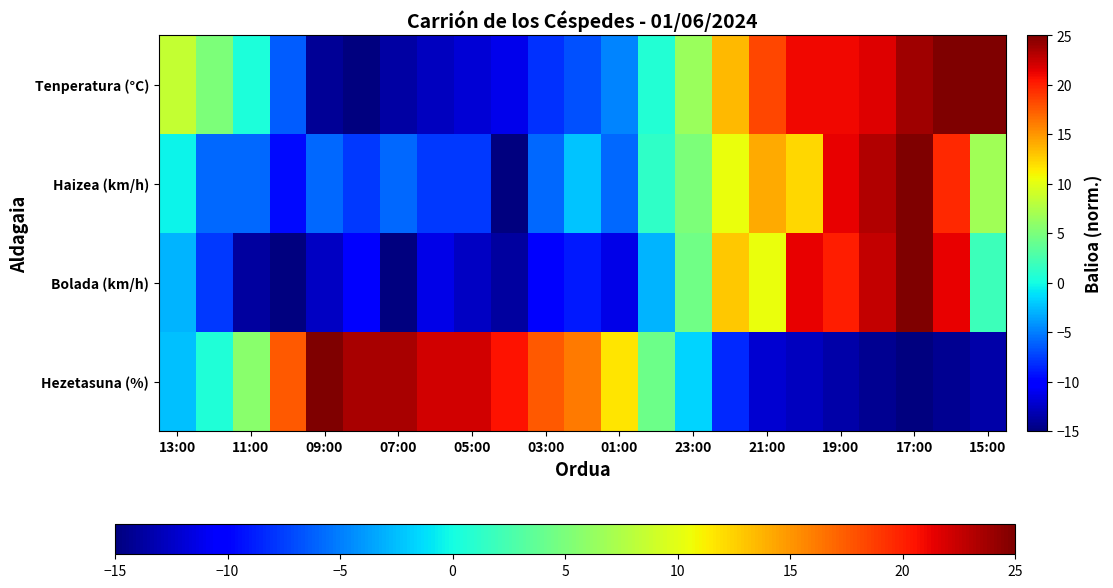

Reading left to right, transcribe all the data shown in this chart.

Tenperatura (°C): 8.6	5.0	0.3	-6.3	-14.1	-15.0	-13.7	-12.8	-11.9	-11.2	-8.1	-6.8	-4.8	0.8	6.6	13.4	18.3	21.0	21.0	21.7	23.9	25.0	25.0
Haizea (km/h): -0.5	-5.9	-5.9	-9.5	-5.9	-7.7	-5.9	-7.7	-7.7	-15.0	-5.9	-2.3	-5.9	1.4	5.0	10.5	14.1	12.3	21.4	23.2	25.0	19.5	6.8
Bolada (km/h): -2.9	-7.7	-13.8	-15.0	-12.6	-10.2	-15.0	-11.4	-12.6	-13.8	-10.2	-8.9	-11.4	-2.9	4.4	12.9	10.5	21.4	20.2	22.6	25.0	21.4	2.0
Hezetasuna (%): -2.4	0.6	5.7	17.6	25.0	23.5	23.5	22.0	22.0	20.6	17.6	16.1	11.7	4.3	-1.7	-8.3	-12.0	-12.8	-13.5	-14.3	-15.0	-14.3	-13.5